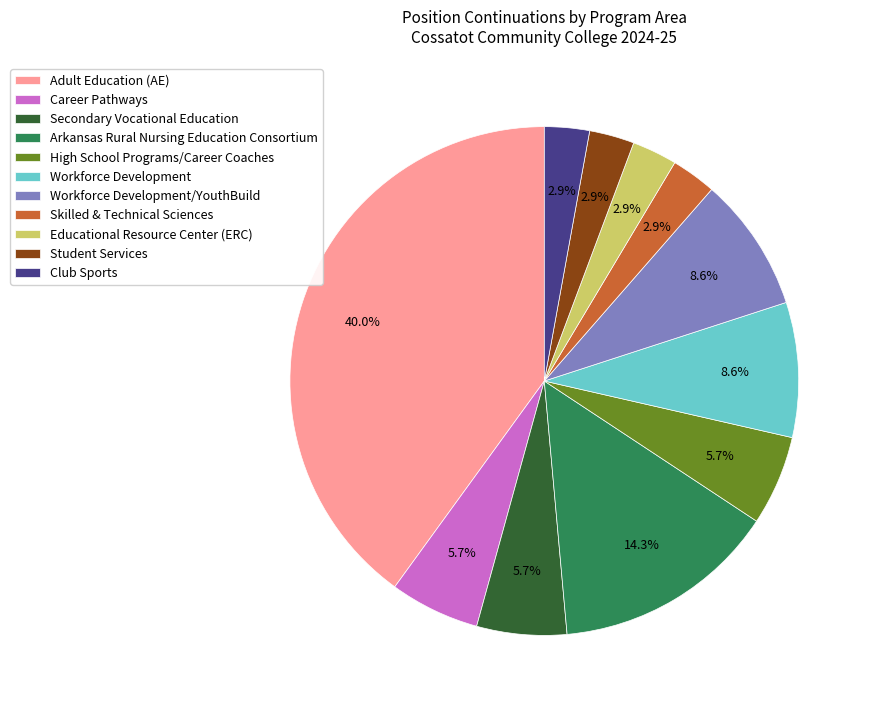

Which category has the biggest portion of the pie?

Adult Education (AE)